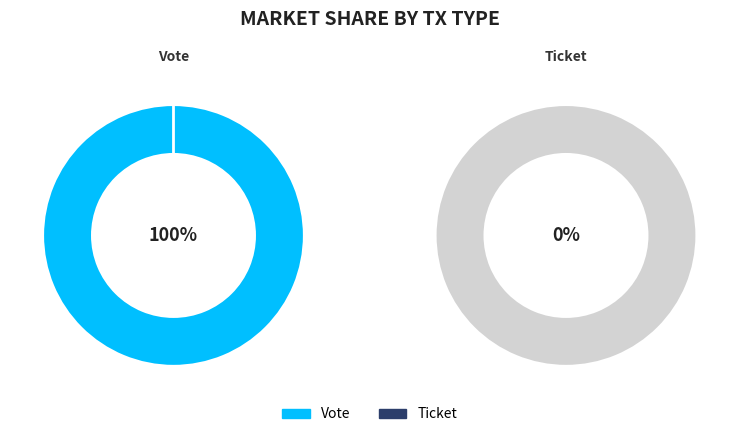

Does Vote represent more than half of the total?

Yes